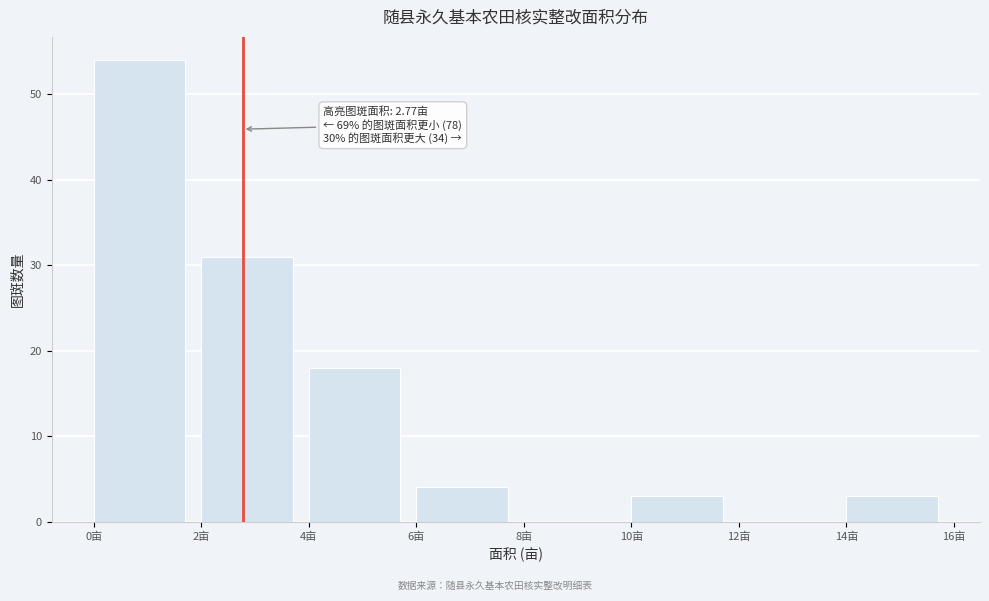

Over which range of the x-axis is the bar tallest?

0 to 2